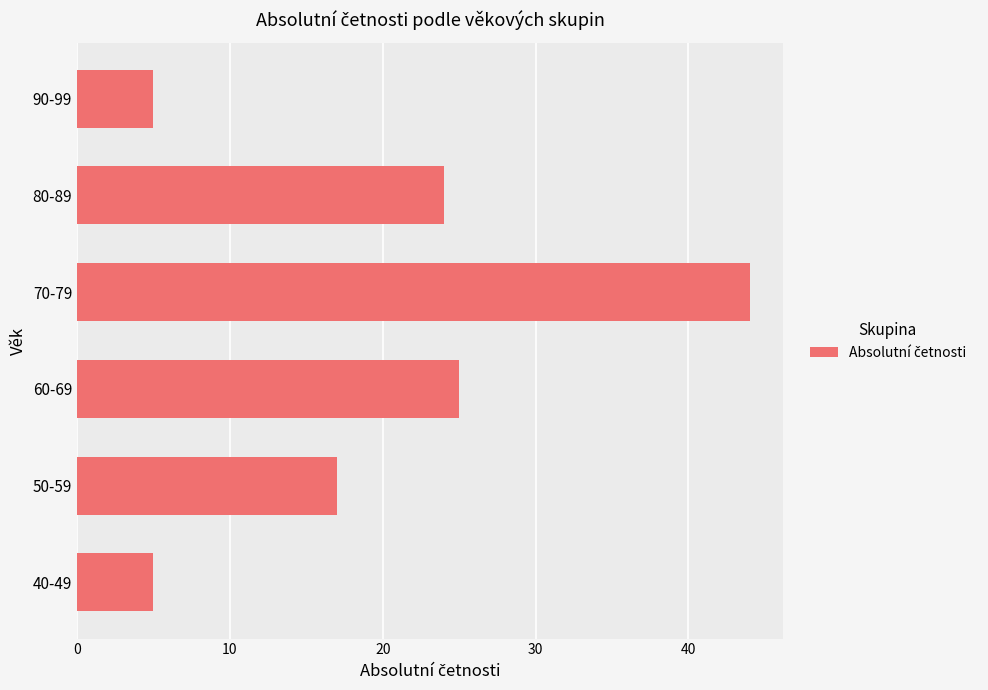

Reading top to bottom, extract all data points from this chart.

90-99=5	80-89=24	70-79=44	60-69=25	50-59=17	40-49=5